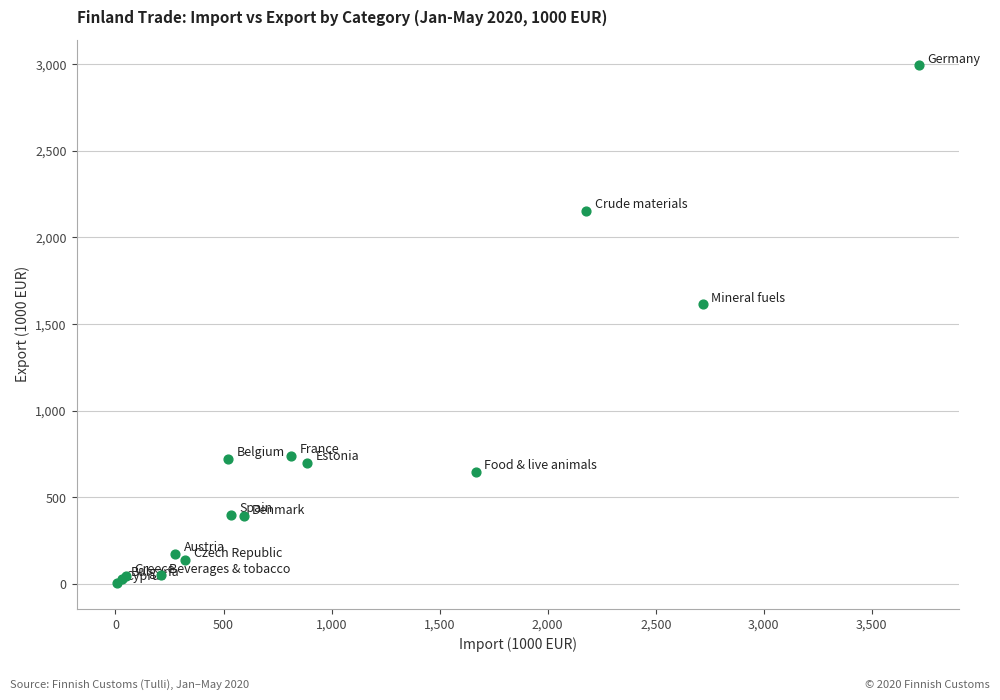

What Y value in the scatter plot is closest to 1498?

1613.8